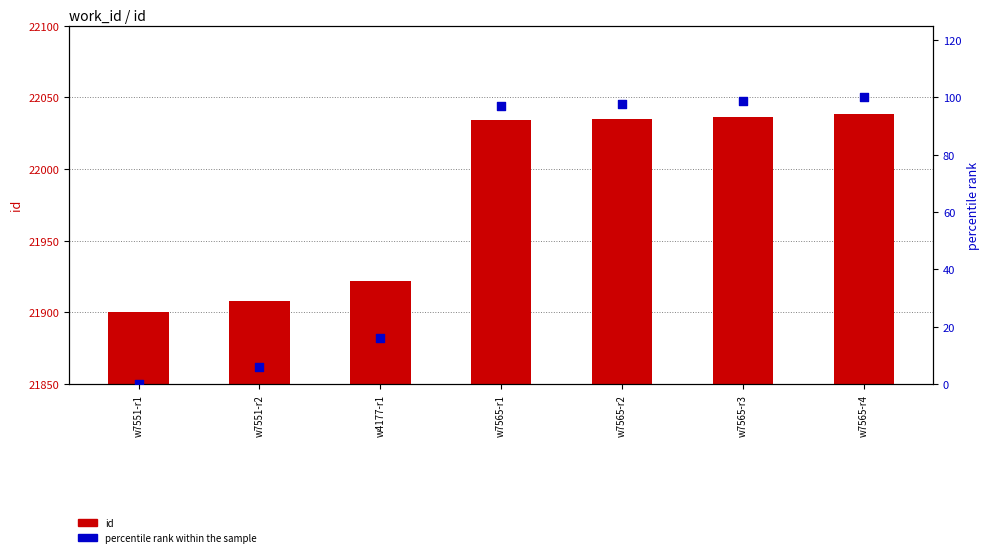

At how many categories does at least one series exceed 1065?

7